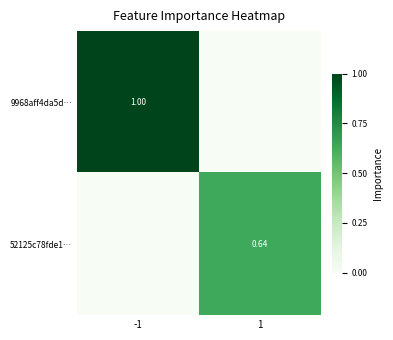

What is the total value across all series at 1?

0.6